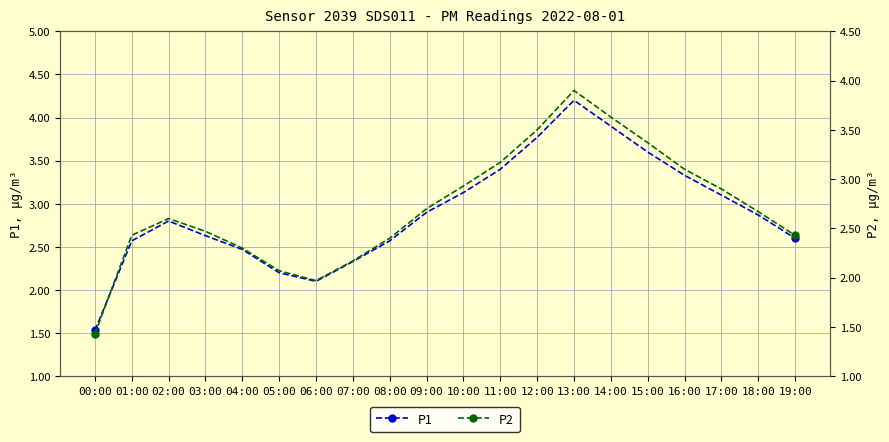

True or false: P2 and P1 intersect in this chart.

False